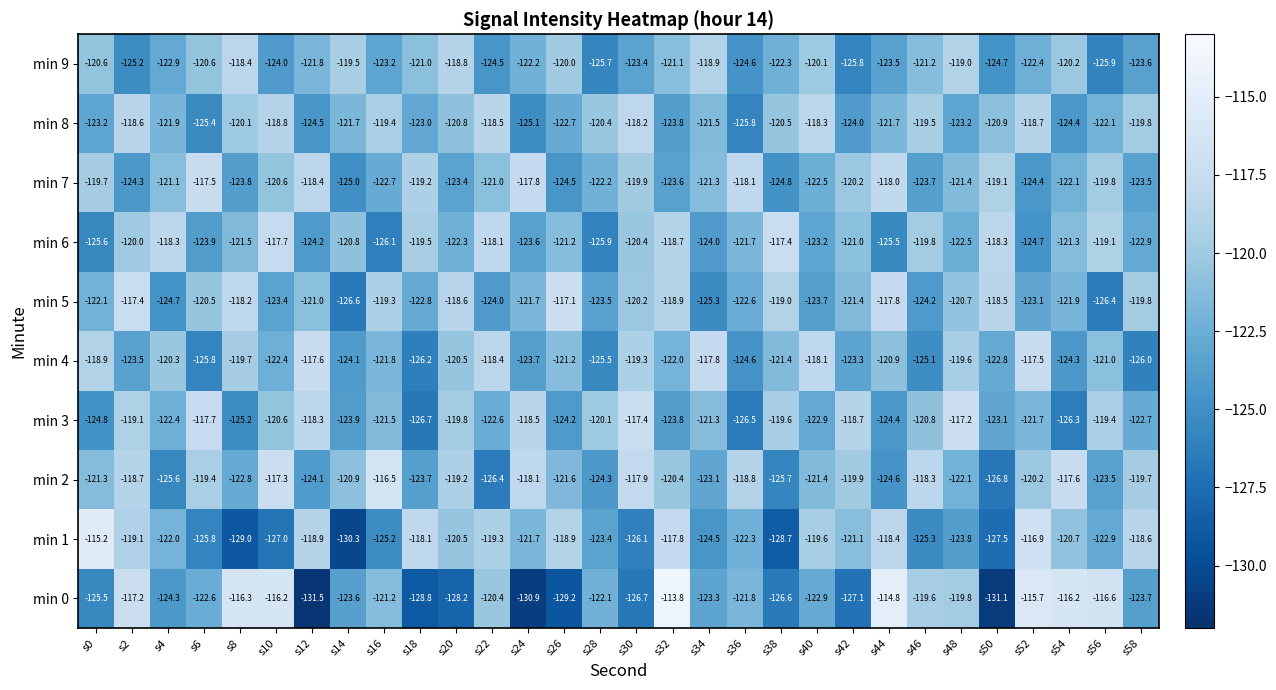

How many series are shown in this chart?

10